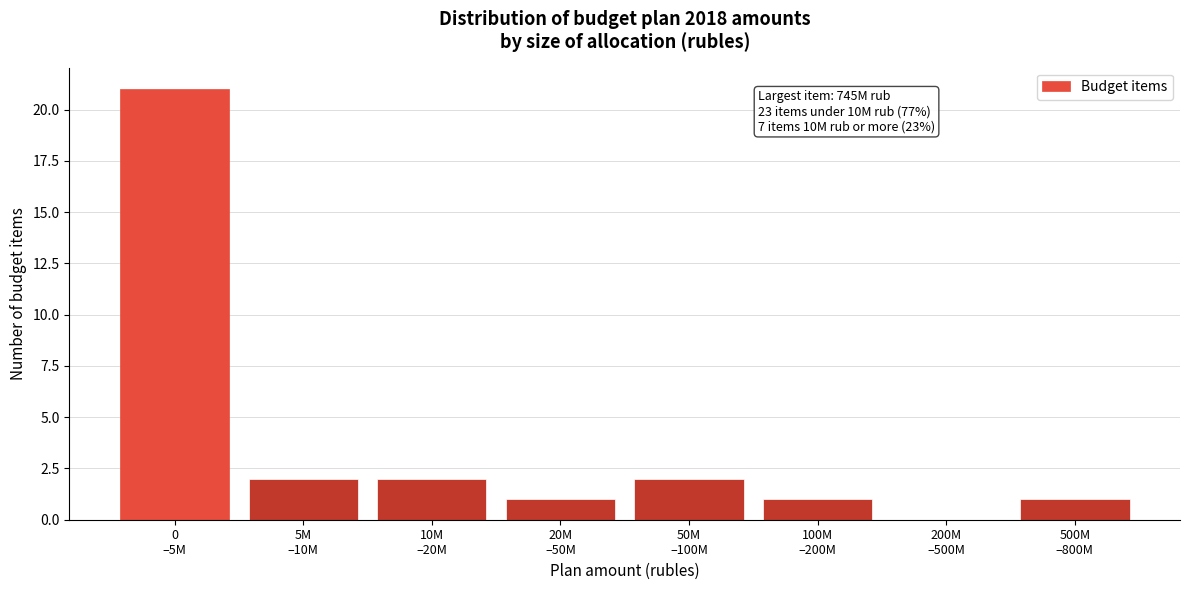

What is the greatest value displayed?

21